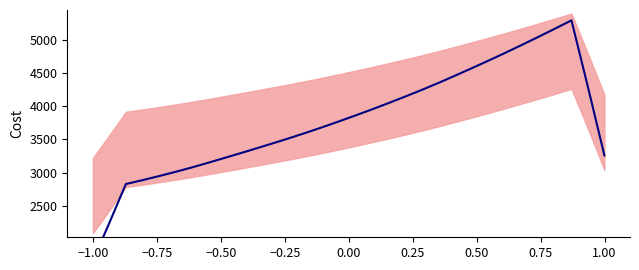

Approximately how many times larger is the value at −1.00 compared to 0.50?

0.7